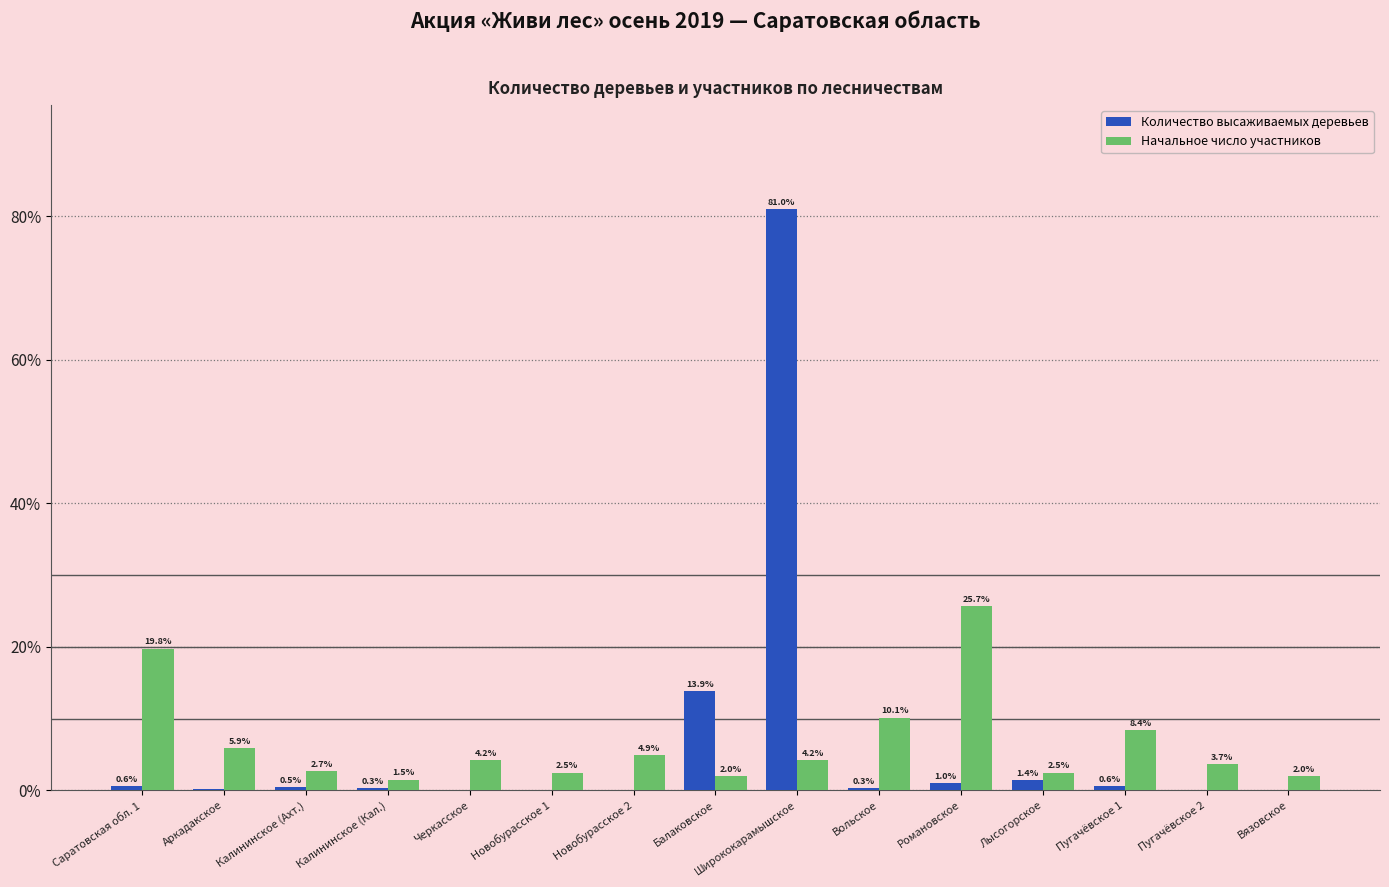

What is the sum of all Начальное число участников values?

100.0